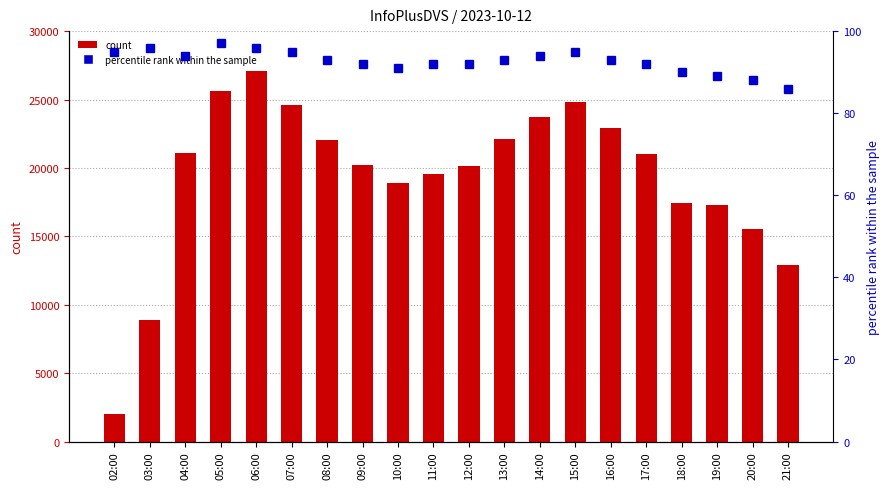

Reading left to right, extract all data points from this chart.

col_3: 2006	8866	21077	25648	27096	24563	22006	20233	18925	19525	20122	22082	23738	24812	22917	21027	17425	17283	15556	12880
percentile rank within the sample: 95	96	94	97	96	95	93	92	91	92	92	93	94	95	93	92	90	89	88	86